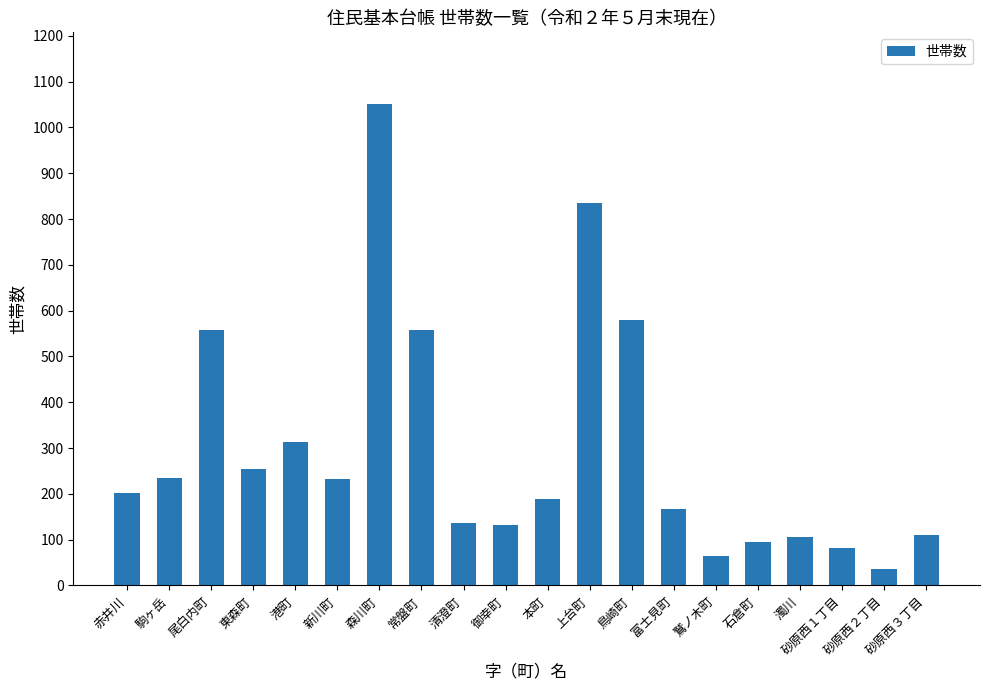

Which has a higher value, 赤井川 or 鷲ノ木町?

赤井川